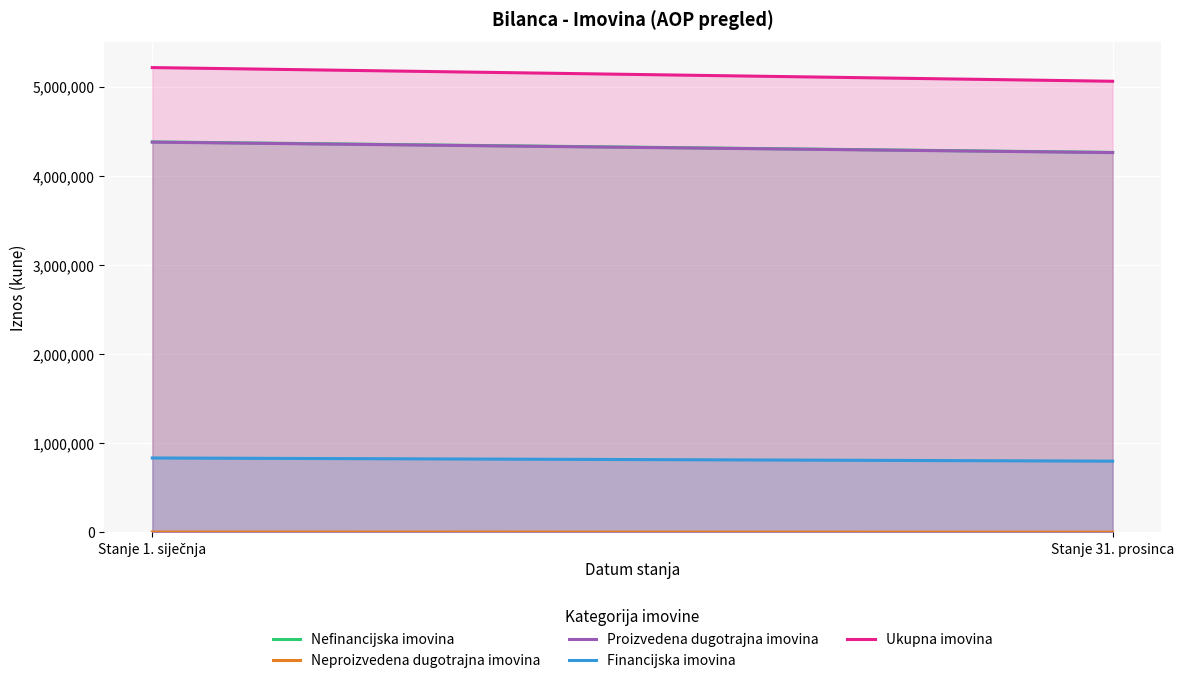

At how many categories does at least one series exceed 2373298?

2